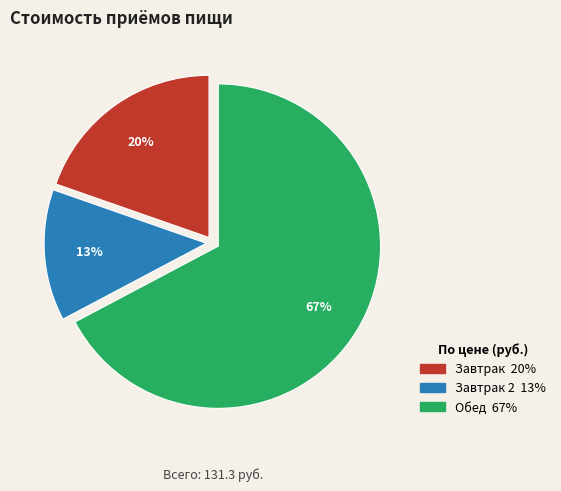

How many segments does this pie chart have?

3